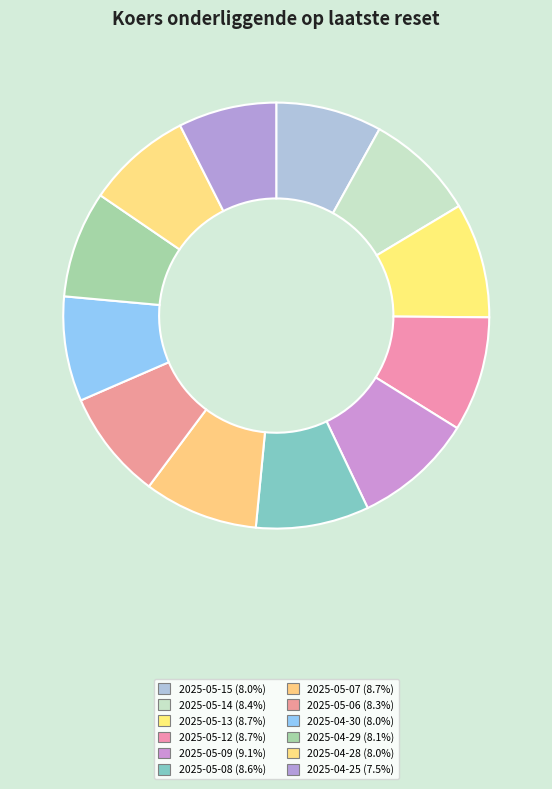

Which has a higher value, 2025-04-29 or 2025-04-25?

2025-04-29